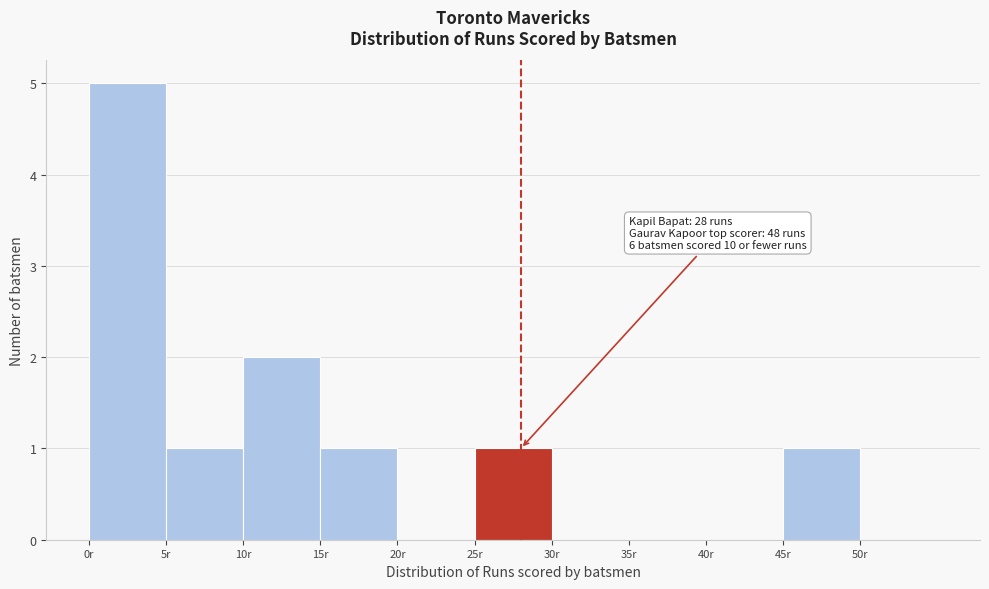

Over which range of the x-axis is the bar tallest?

0 to 5